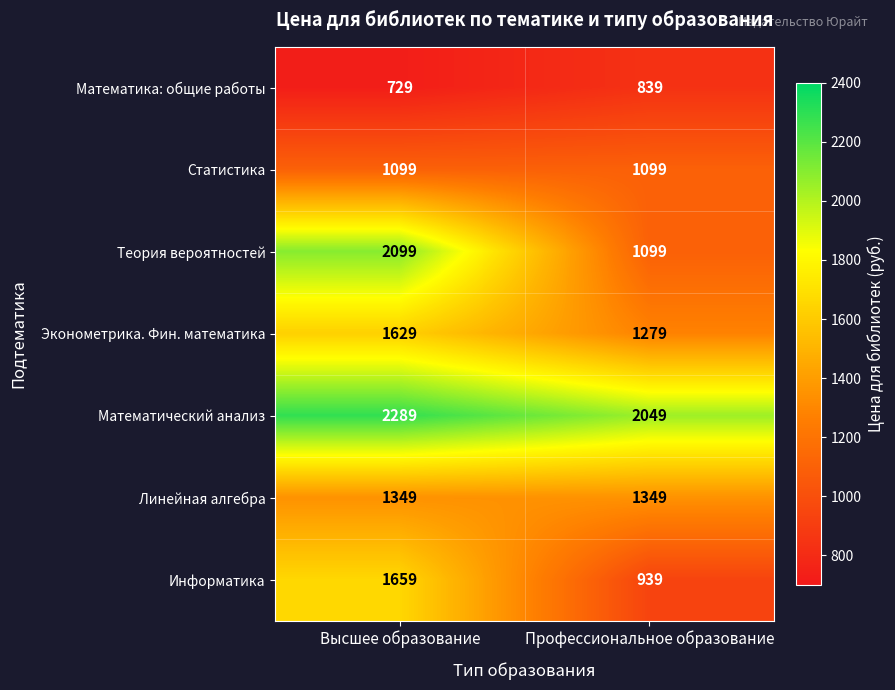

What is the sum of all Математика: общие работы values?

1568